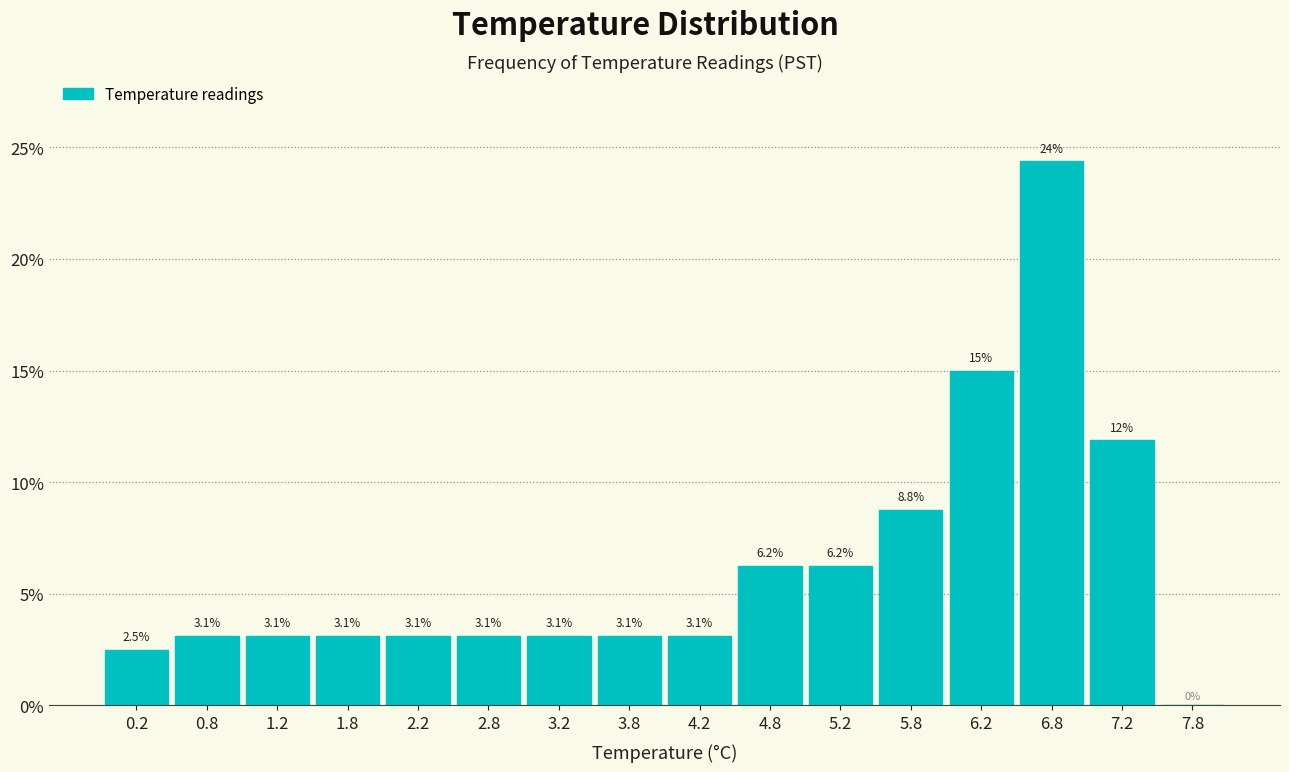

Which range on the x-axis has the tallest bar?

6.5 to 7.0